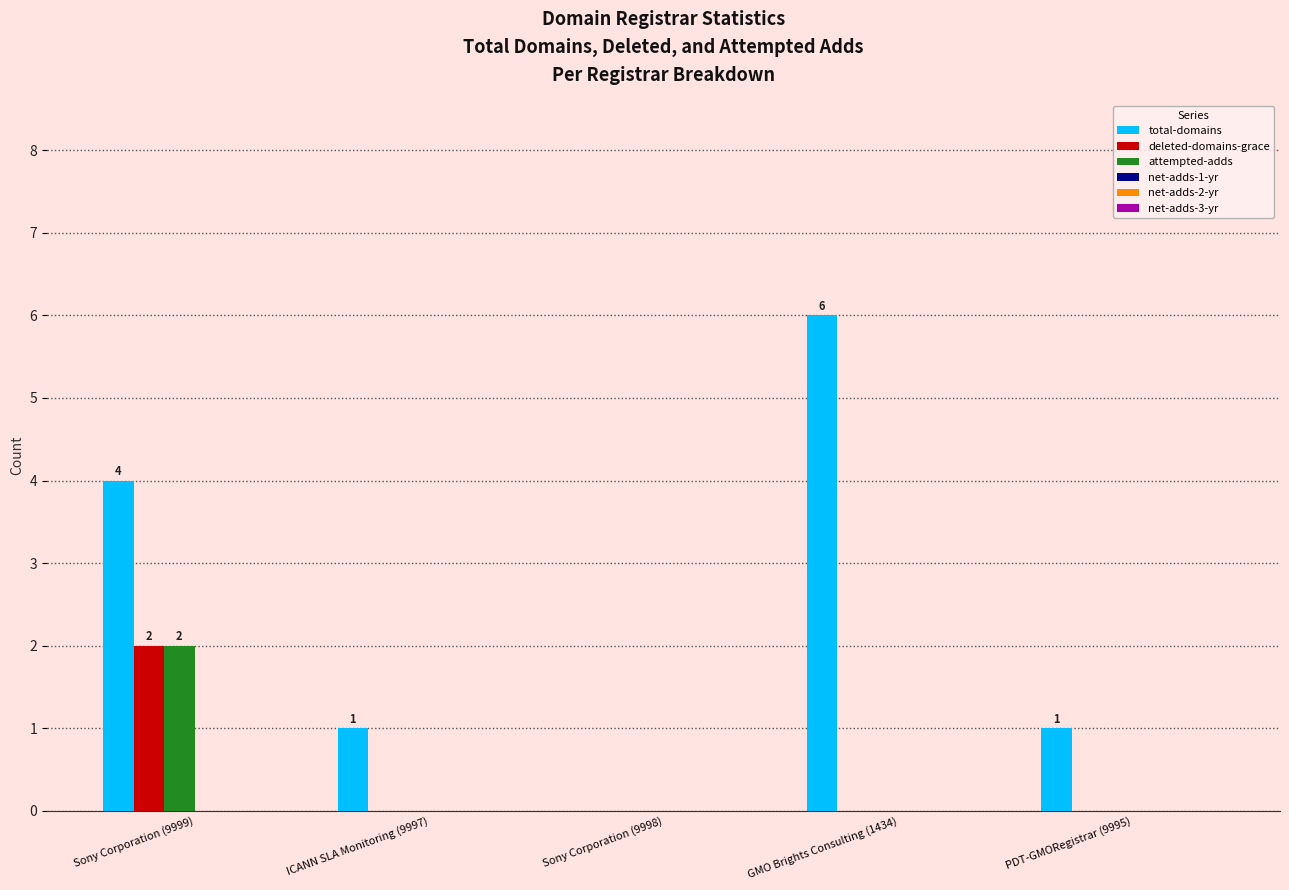

What is the approximate value of total-domains at Sony Corporation (9999)?

4